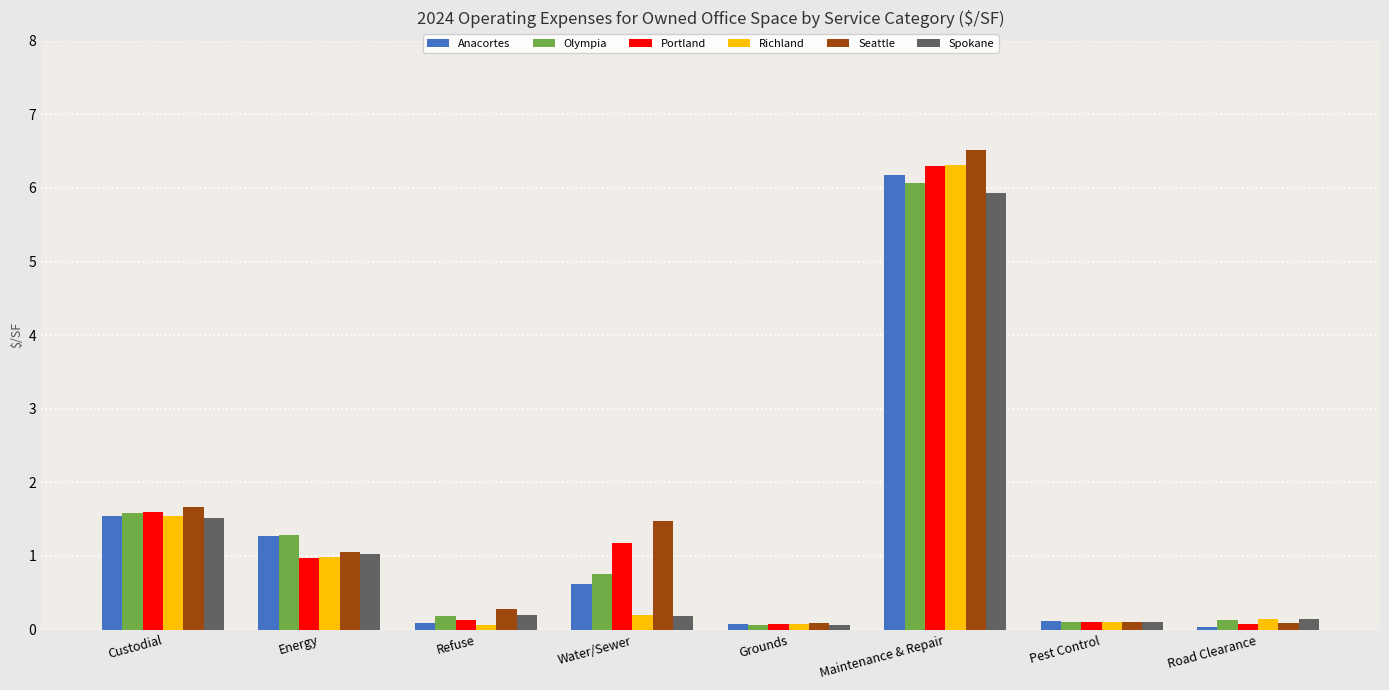

The Richland series shows 1.0 at Energy. True or false?

True